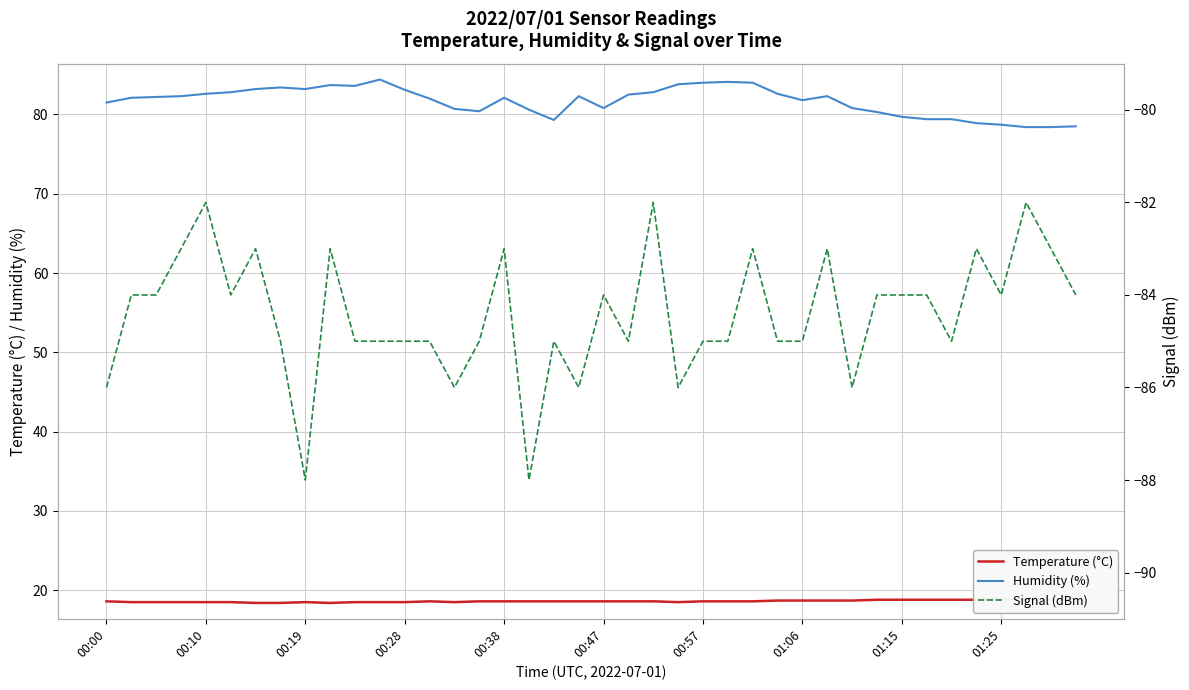

Which has a higher value, 00:28 or 26?

26